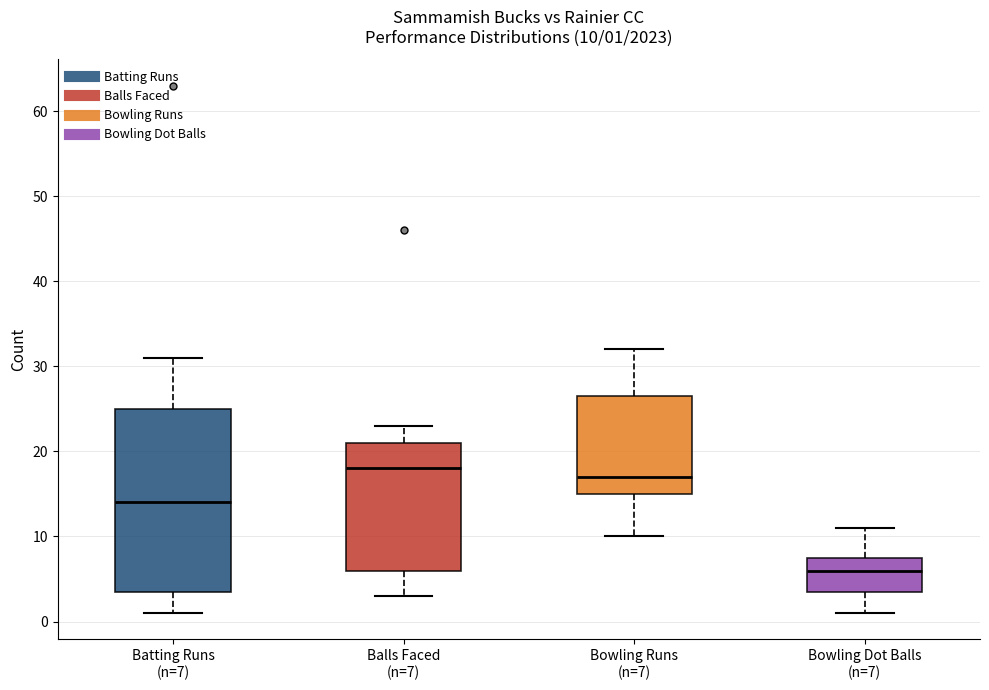

Comparing the boxes themselves (not the whiskers), which one is the tallest?

Batting Runs (n=7)